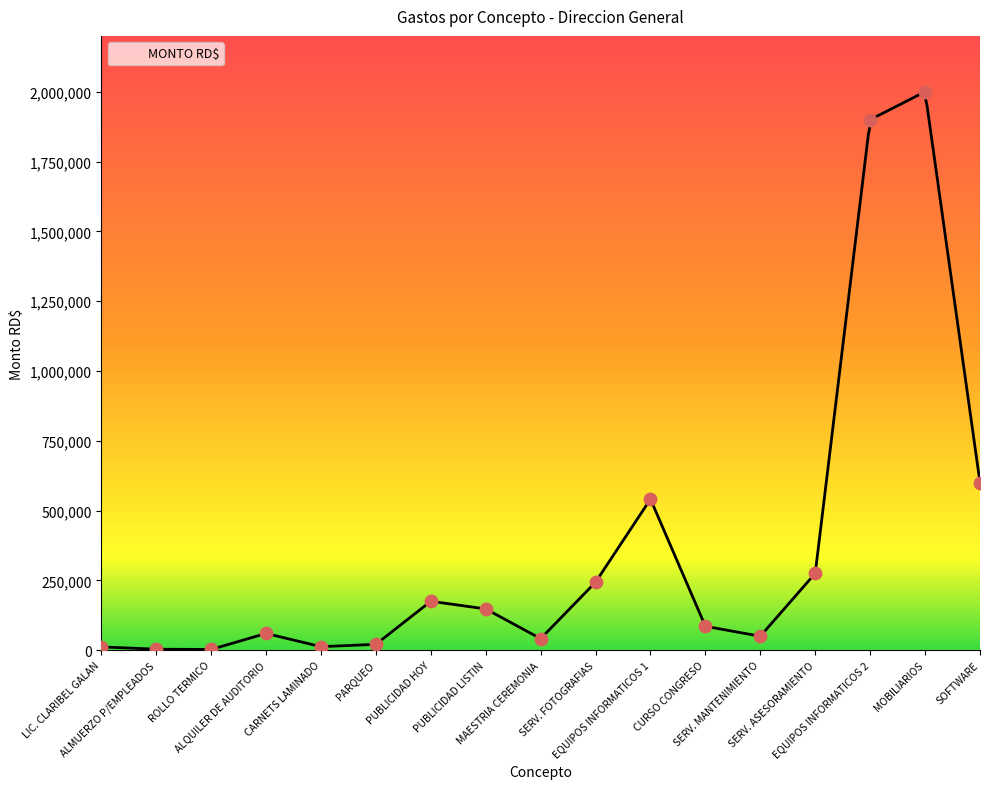

Between SOFTWARE and MOBILIARIOS, which is larger?

MOBILIARIOS